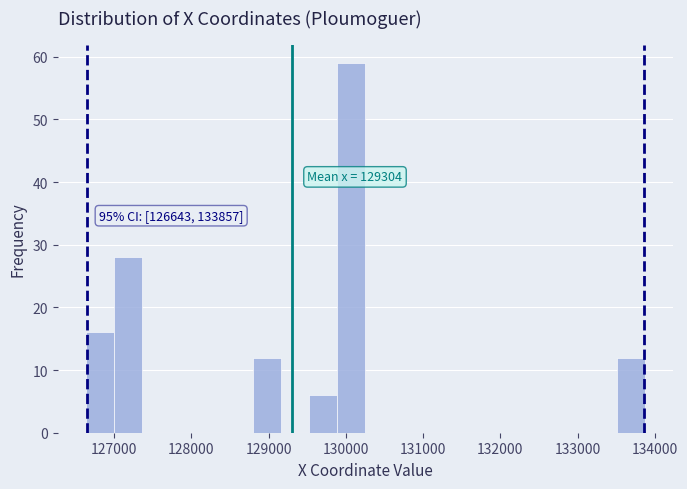

Read against the x-axis, roughly where is the centre of the tallest bar?

130100